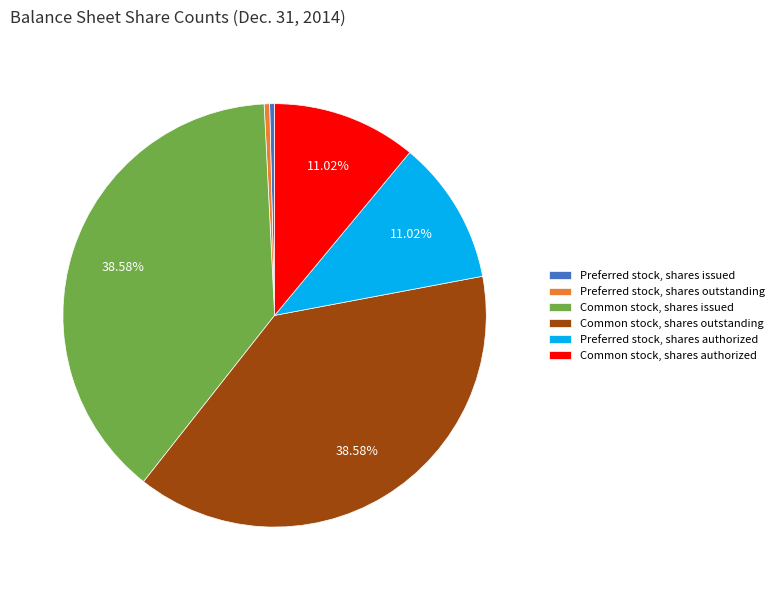

To the nearest percent, what is the combined percentage of Common stock, shares authorized and Preferred stock, shares authorized?

22%